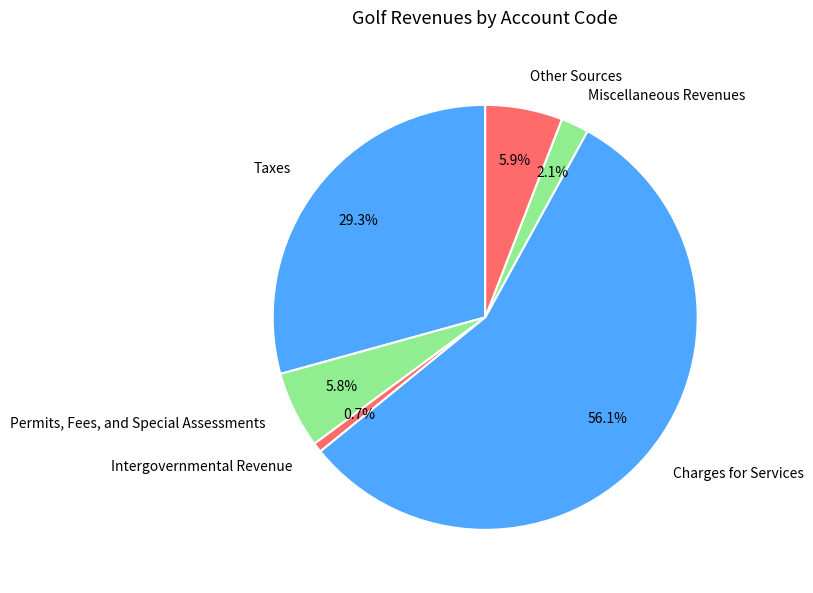

Which category has the biggest portion of the pie?

Charges for Services